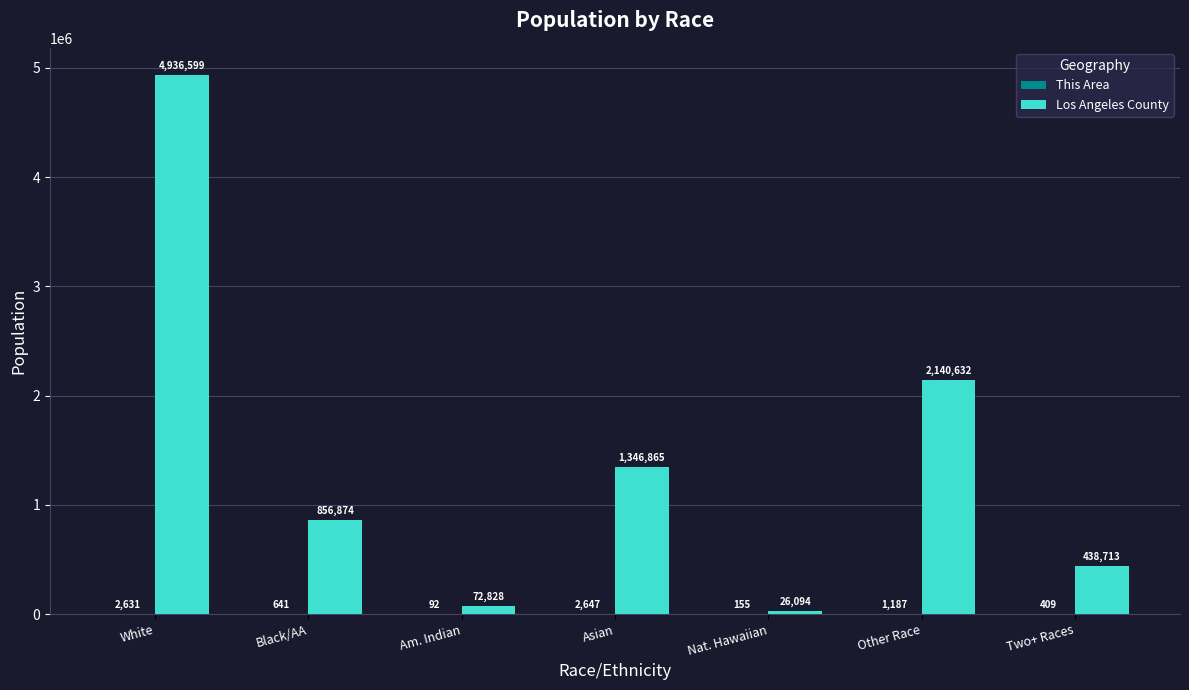

The Los Angeles County series shows 438713 at Two+ Races. True or false?

True